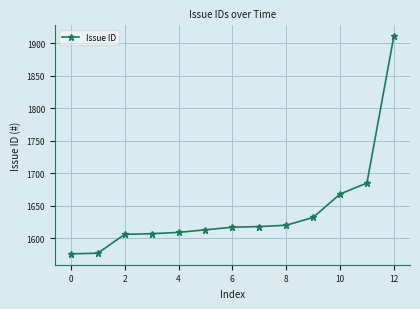

How many lines are shown in the chart?

1